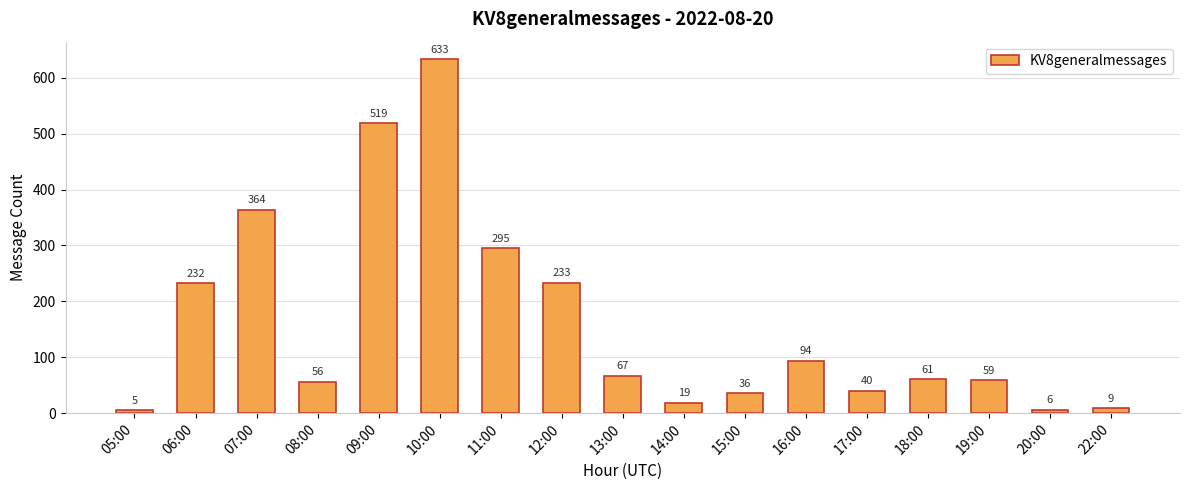

What is the smallest value displayed?

5